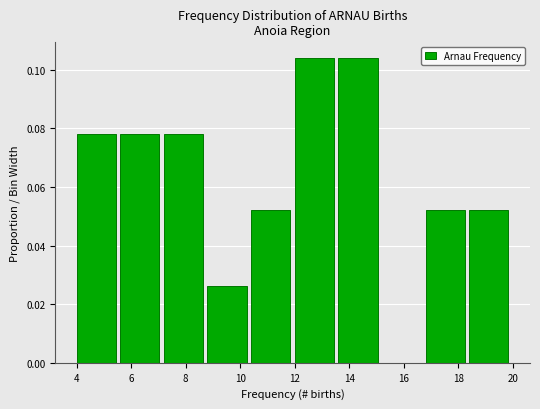

Reading left to right, transcribe this chart: for each bar, give the range it covers on the x-axis and its height. The values are not printed on the chart, so give them approximately, as read against the axis.

4.0 to 5.6: 0.078
5.6 to 7.2: 0.078
7.2 to 8.8: 0.078
8.8 to 10.4: 0.026
10.4 to 12.0: 0.052
12.0 to 13.6: 0.104
13.6 to 15.2: 0.104
15.2 to 16.8: 0
16.8 to 18.4: 0.052
18.4 to 20.0: 0.052